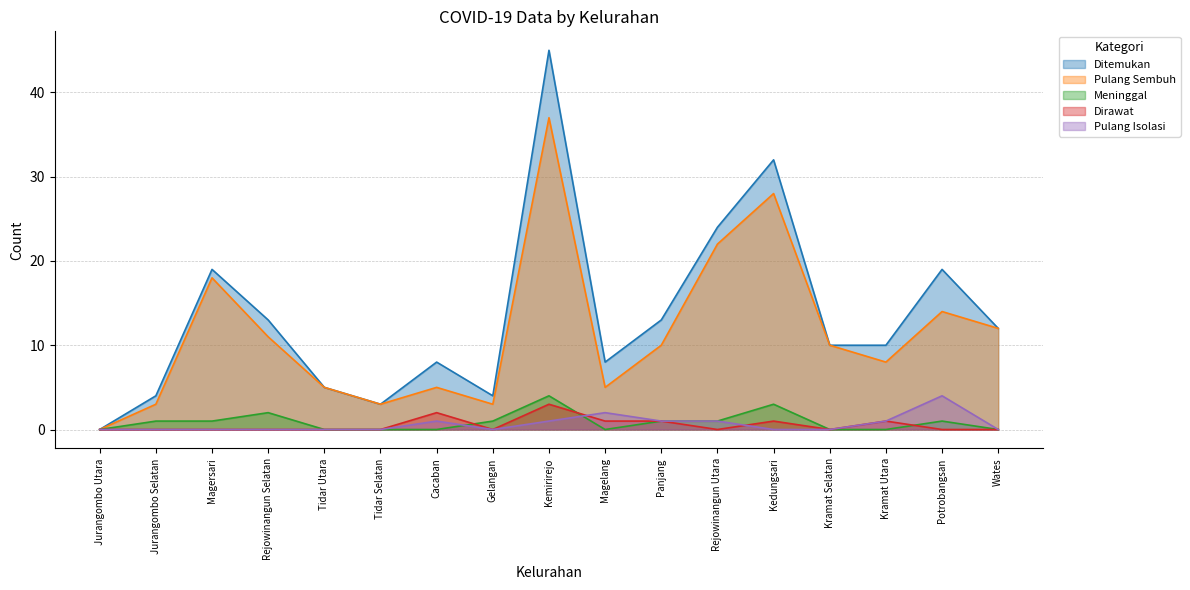

Which label corresponds to the smallest value in the chart?

Jurangombo Utara